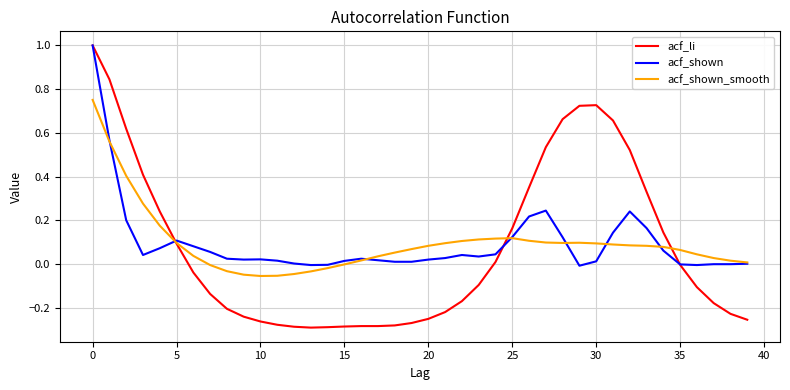

What is the greatest value displayed?

1.0